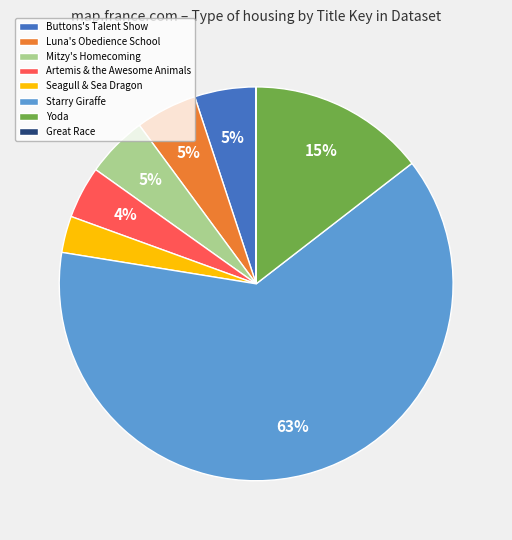

To the nearest percent, what percentage of the pie is Artemis & the Awesome Animals?

4%